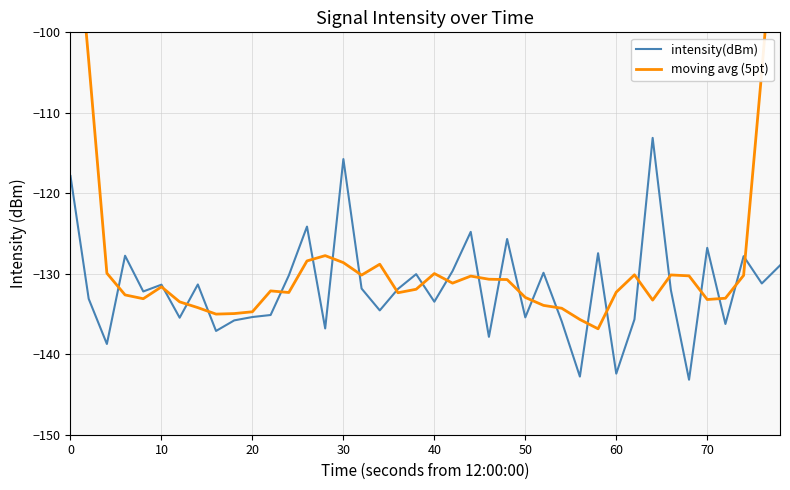

What are all the series names shown in the legend?

intensity(dBm), moving avg (5pt)